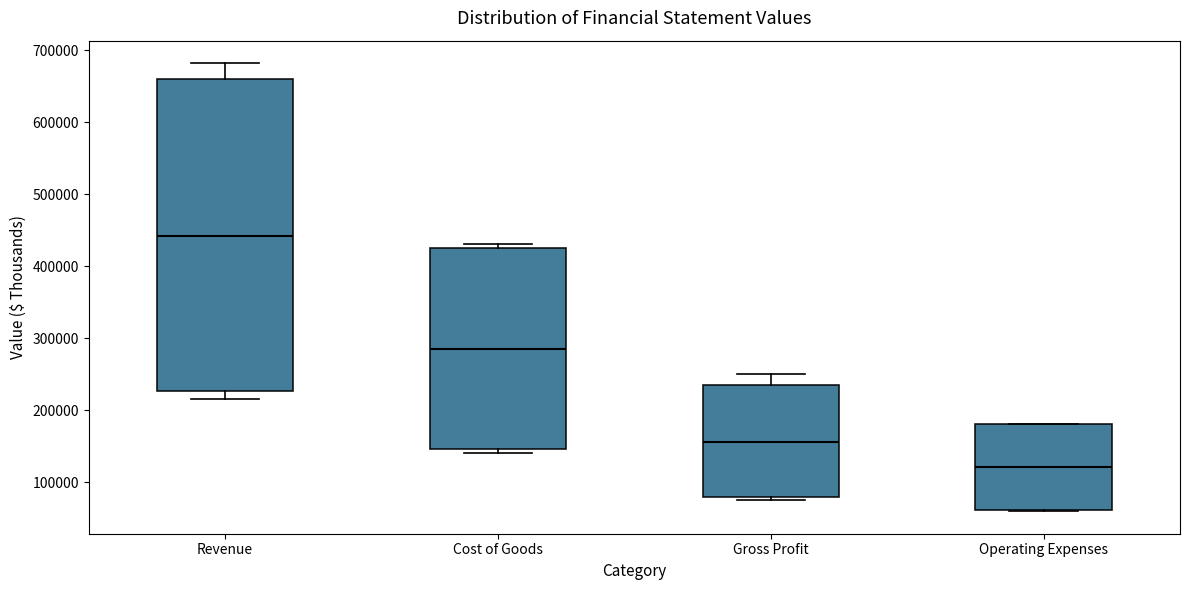

Where is the upper edge of the box for Cost of Goods on the y-axis? The values are not printed on the chart, so give them approximately, as read against the axis.

430000